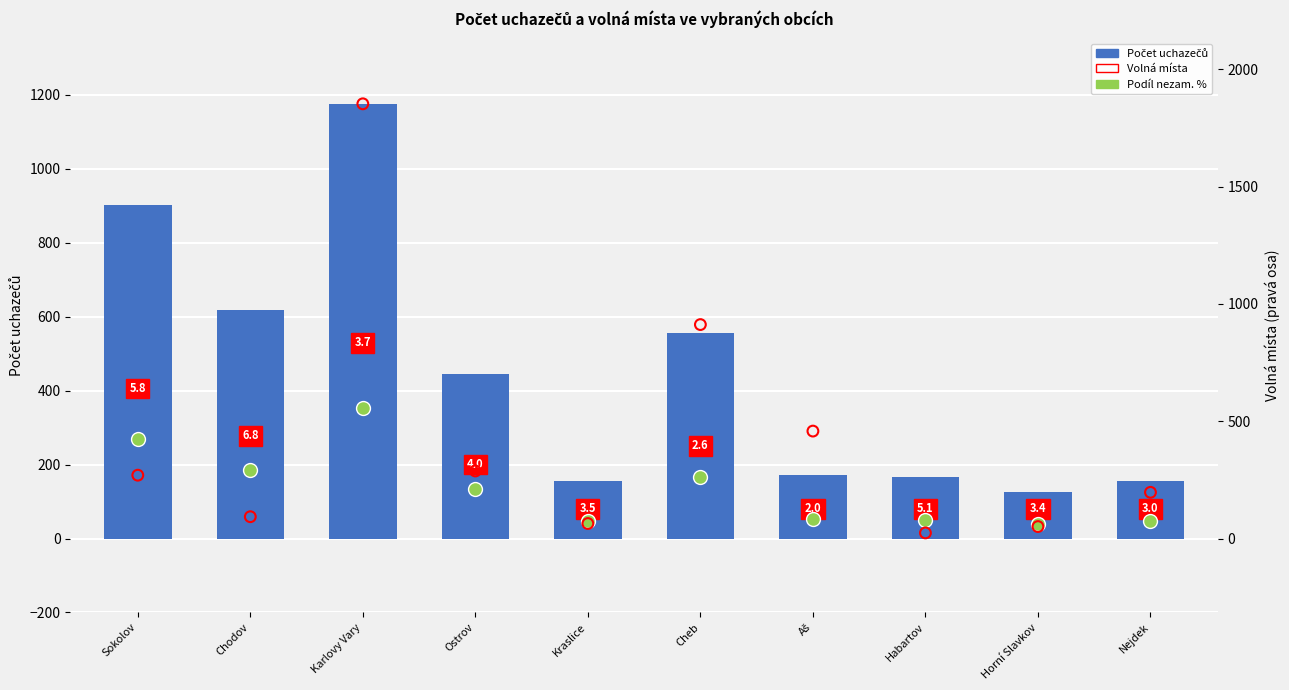

What is the total value across all series at Horní Slavkov?

176